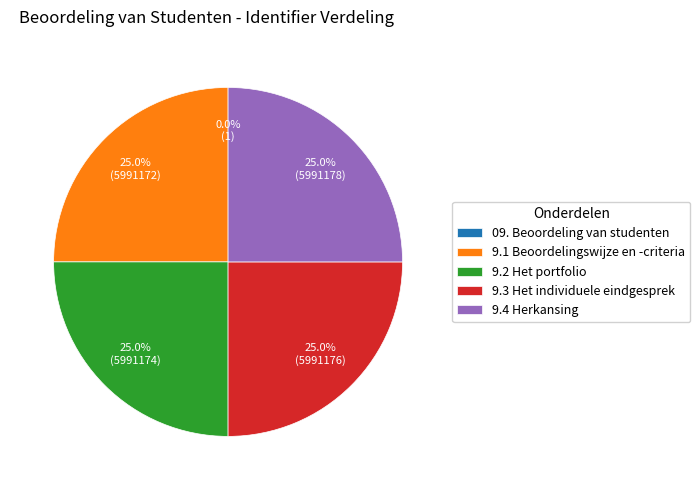

Does 9.2 Het portfolio represent more than half of the total?

No